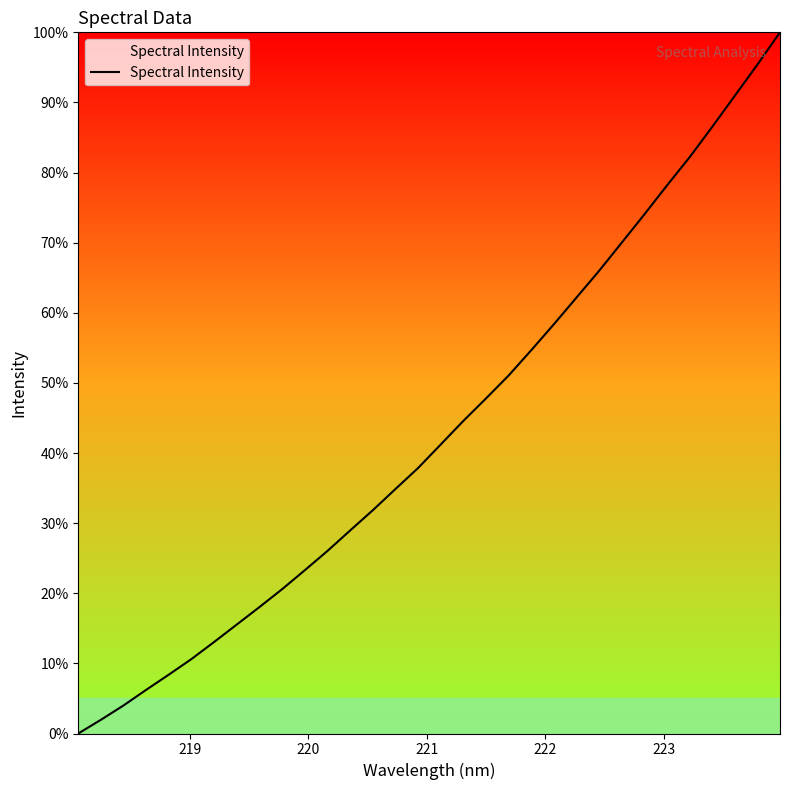

Is this an area chart (filled region under the line)?

No